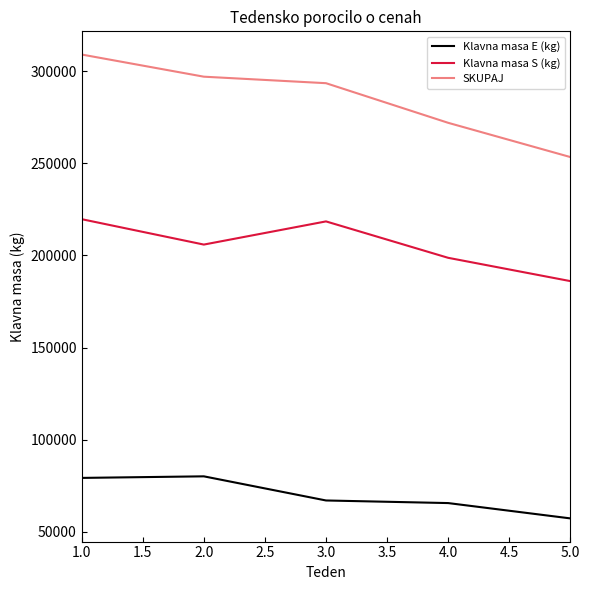

What is the sum of all Klavna masa E (kg) values?

349277